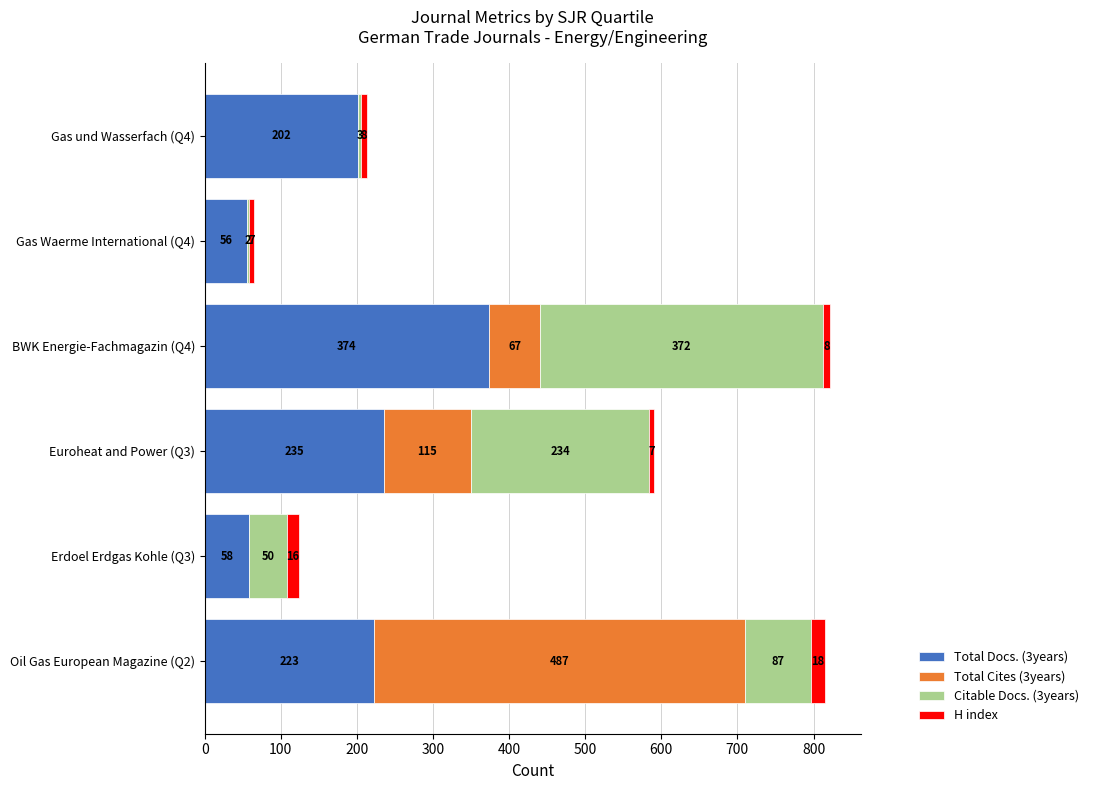

At which category is the sum across all series the highest?

BWK Energie-Fachmagazin (Q4)